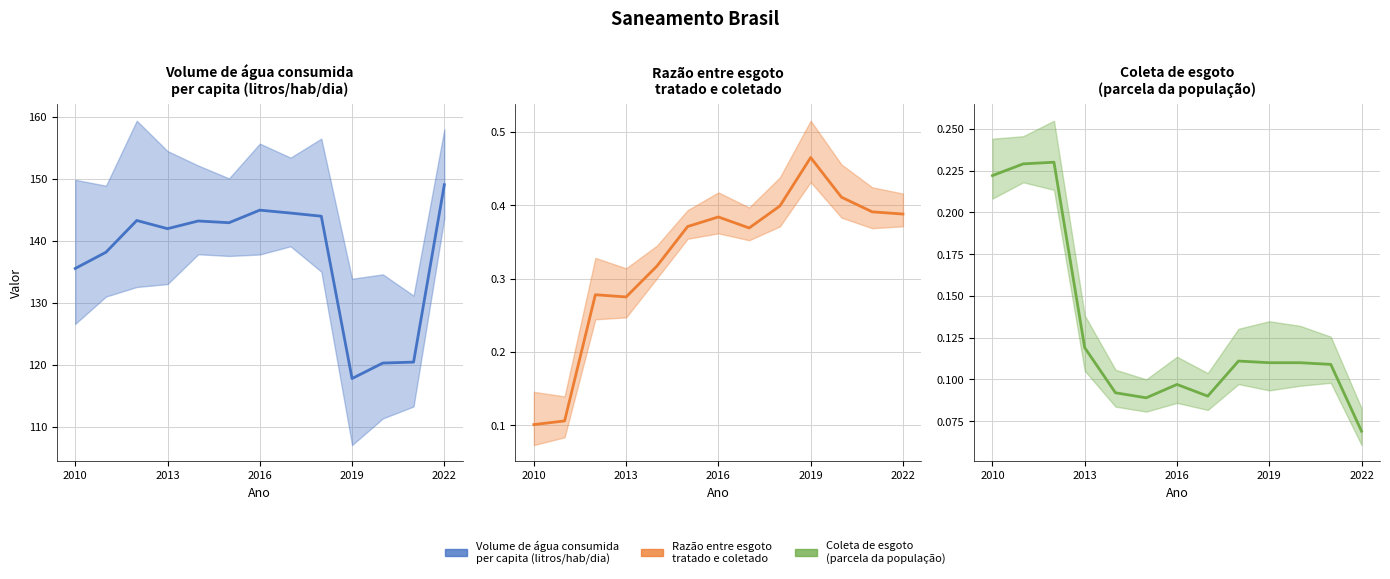

What is the difference between the second highest and minimum values in the Volume de água consumida
per capita (litros/hab/dia) series?

27.2